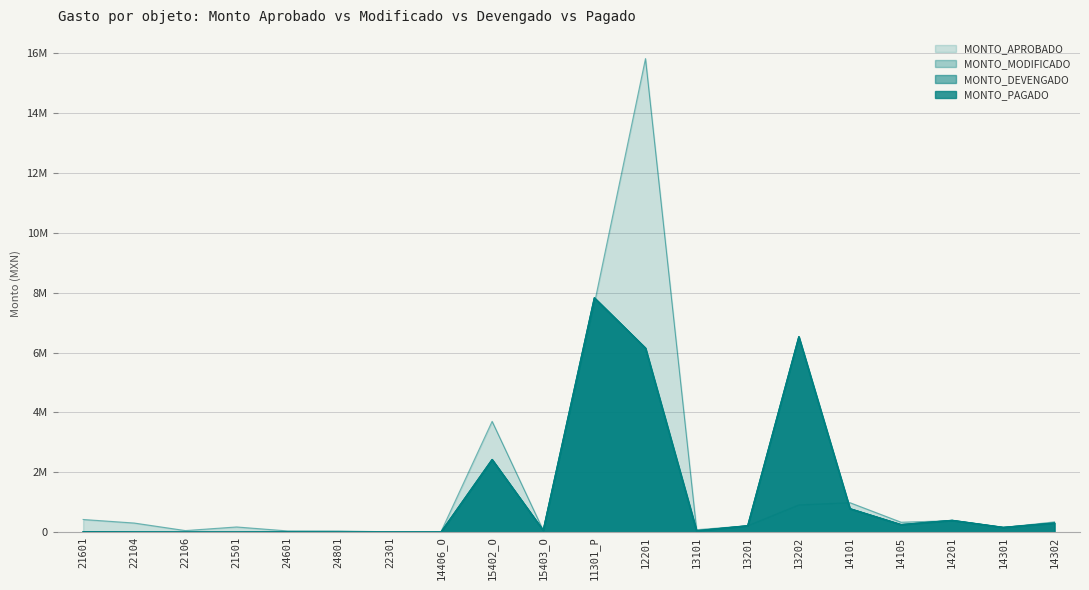

What is the difference between the highest and lowest values at 13202?

5621935